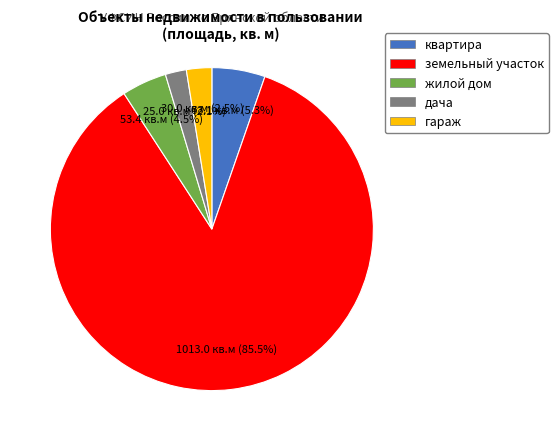

What is the largest slice in the pie chart?

земельный участок